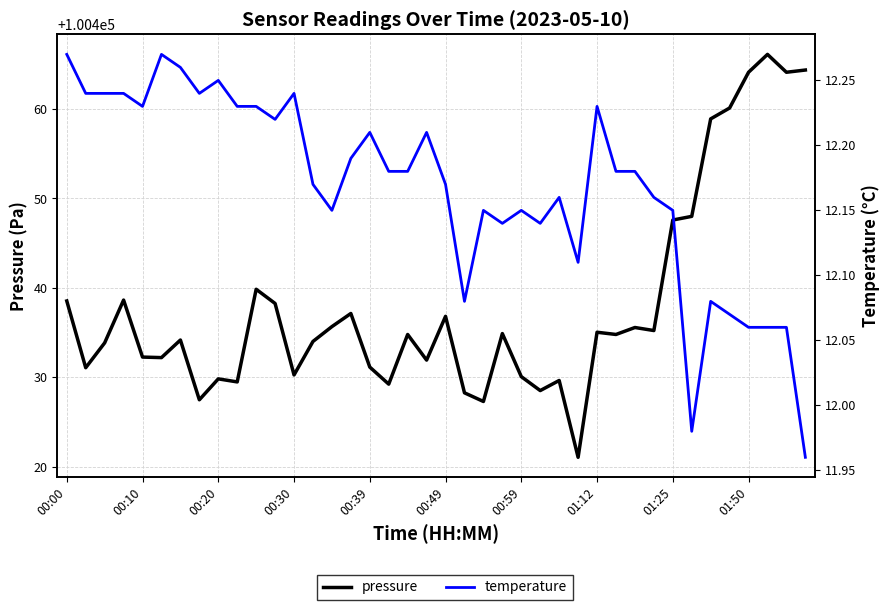

How many lines are shown in the chart?

2